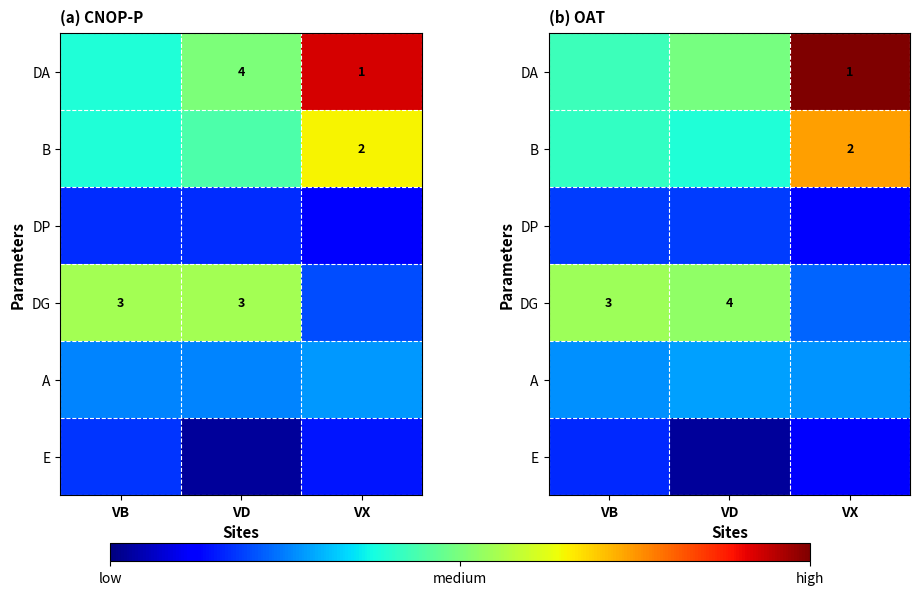

At VD, list the series in order from smallest to largest.

E, DP, A, B, DA, DG